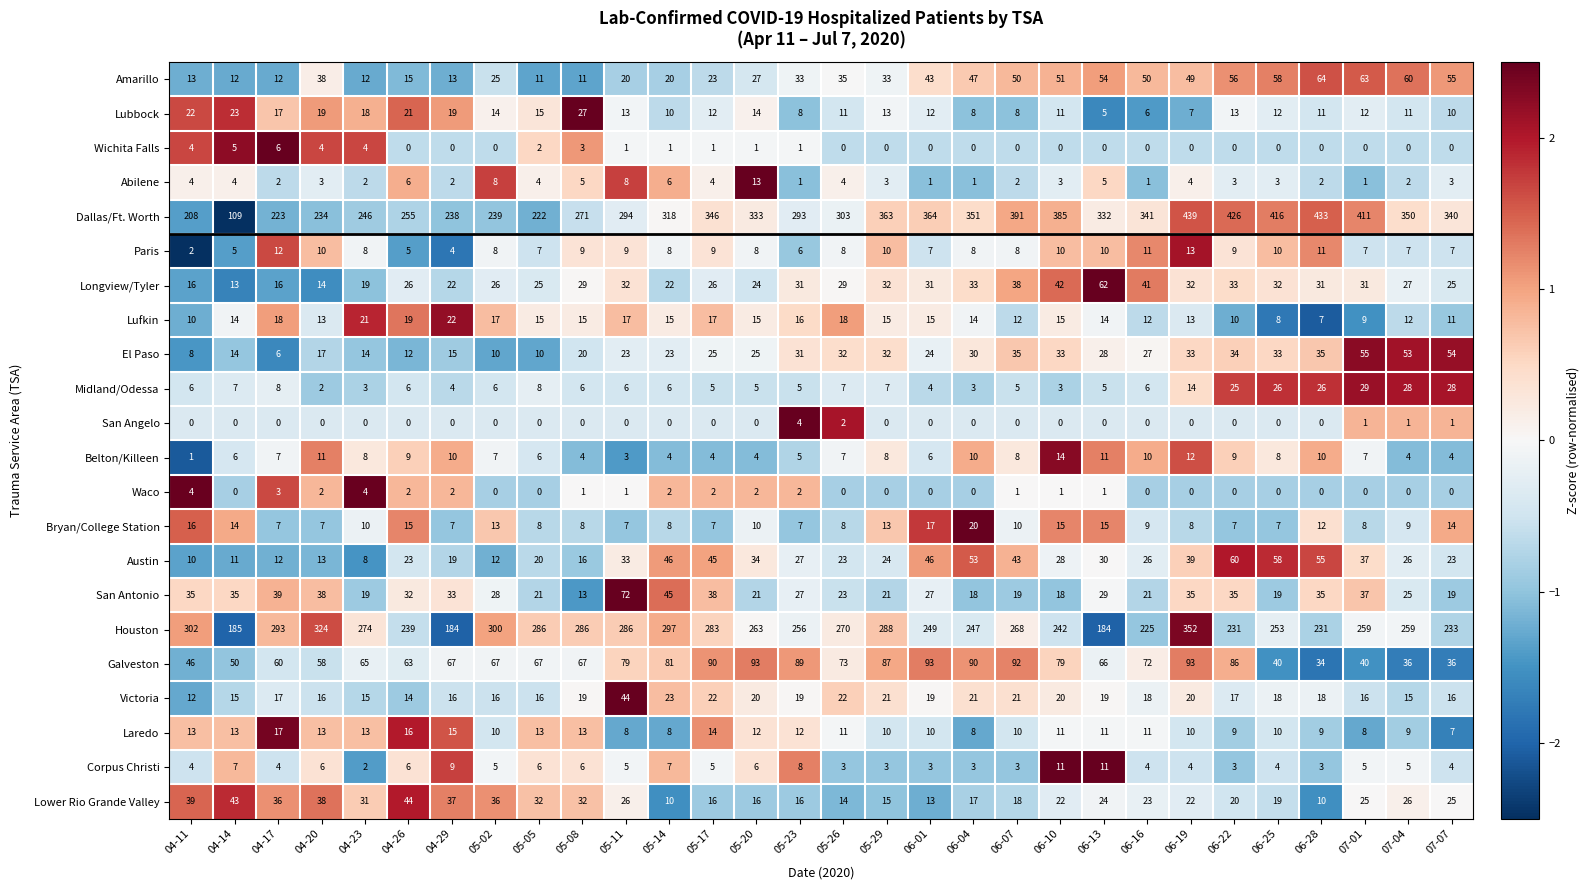

What is the total value across all series at 05-23?

897